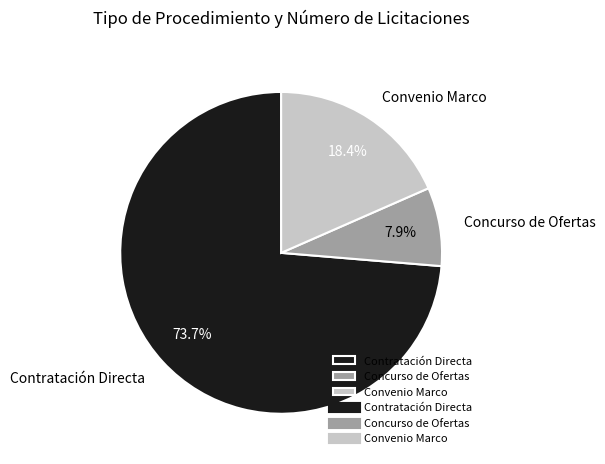

How many segments does this pie chart have?

3